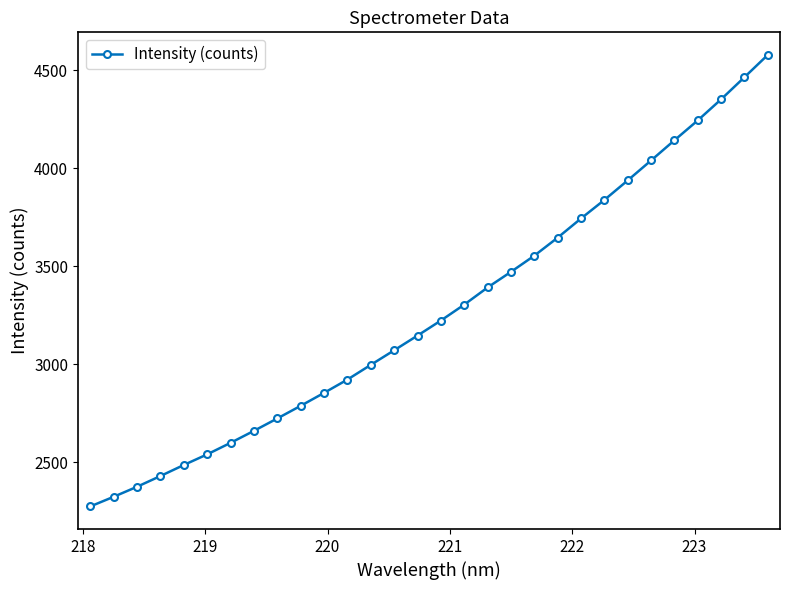

What is the difference between the maximum and minimum values?

2305.5